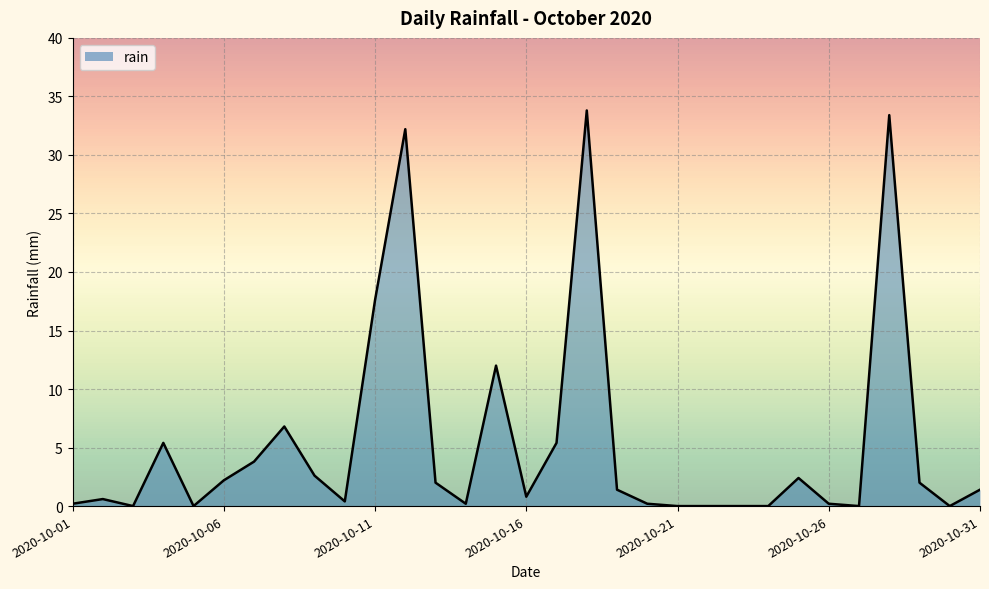

How many distinct data groups are displayed?

1